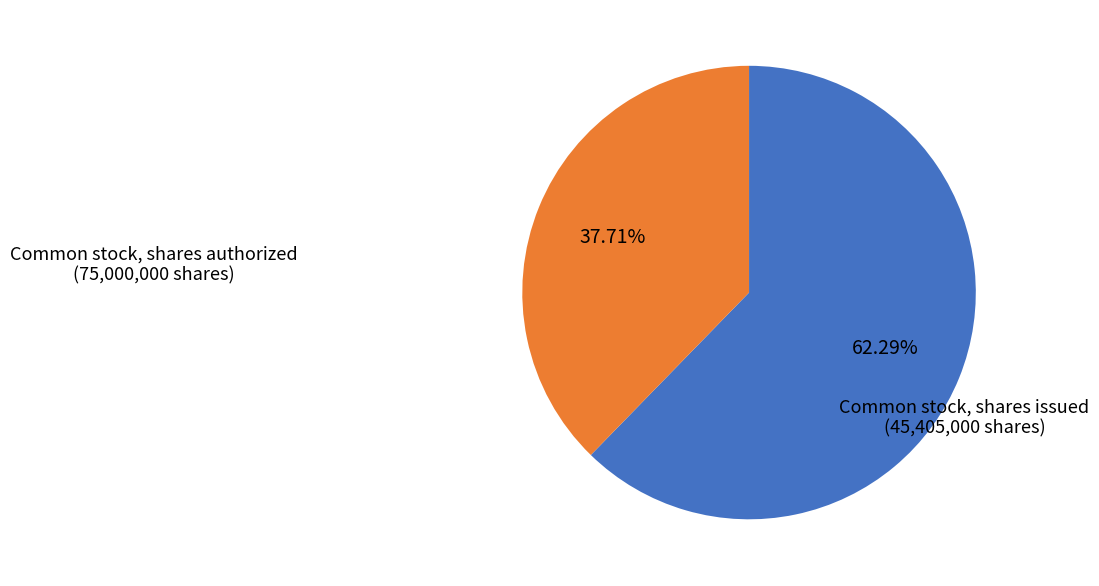

To the nearest percent, what is the average slice percentage?

50%